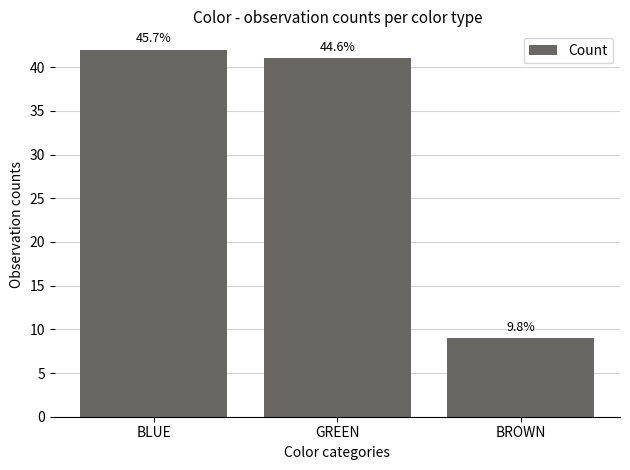

Does the chart contain any negative values?

No